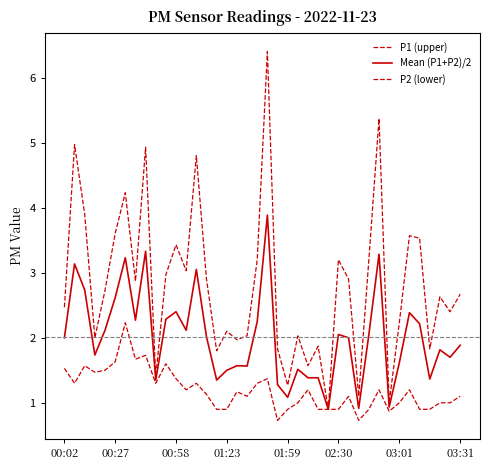

Does the chart have visible grid lines?

No